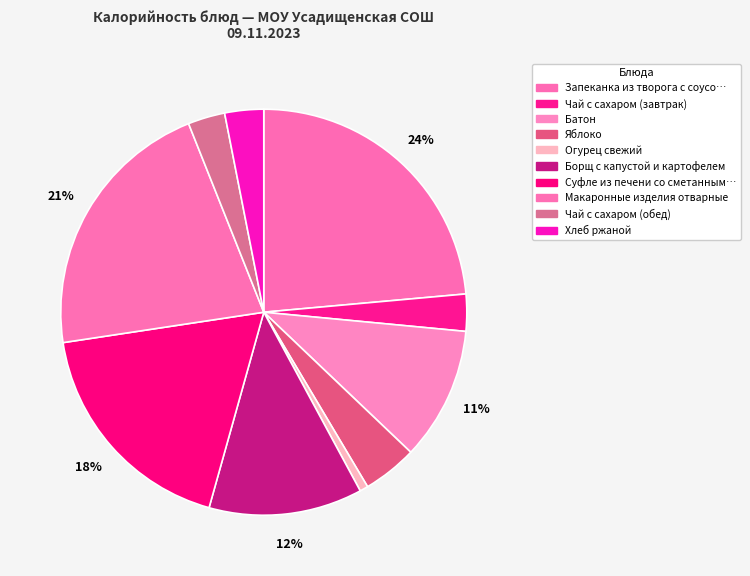

How many slices are in this pie chart?

10